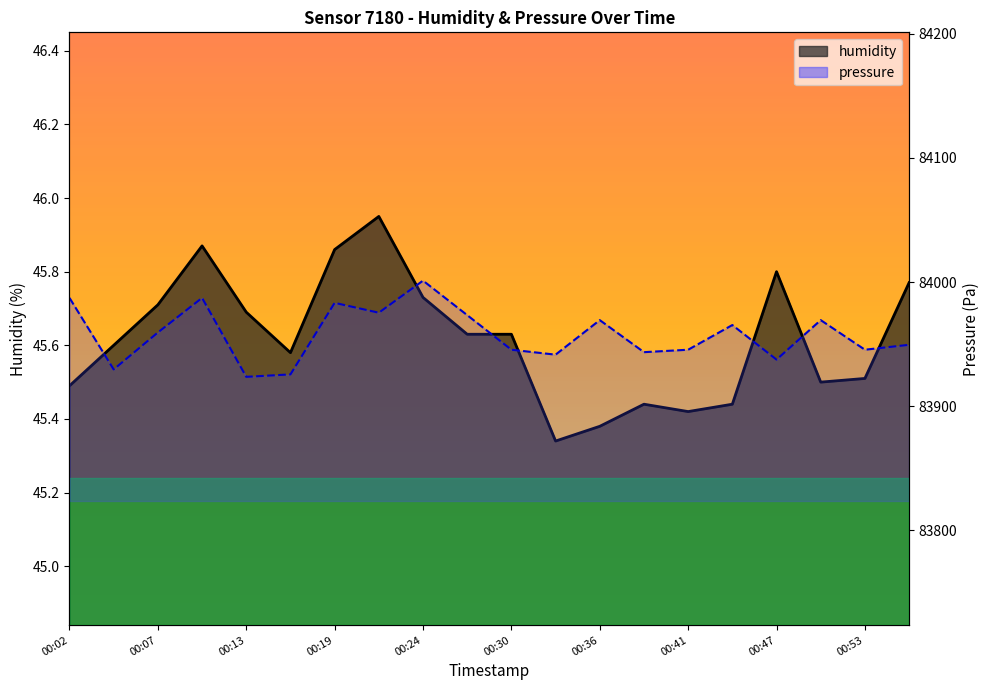

What is the ratio of the value at 00:16 to the value at 00:02?

1.0